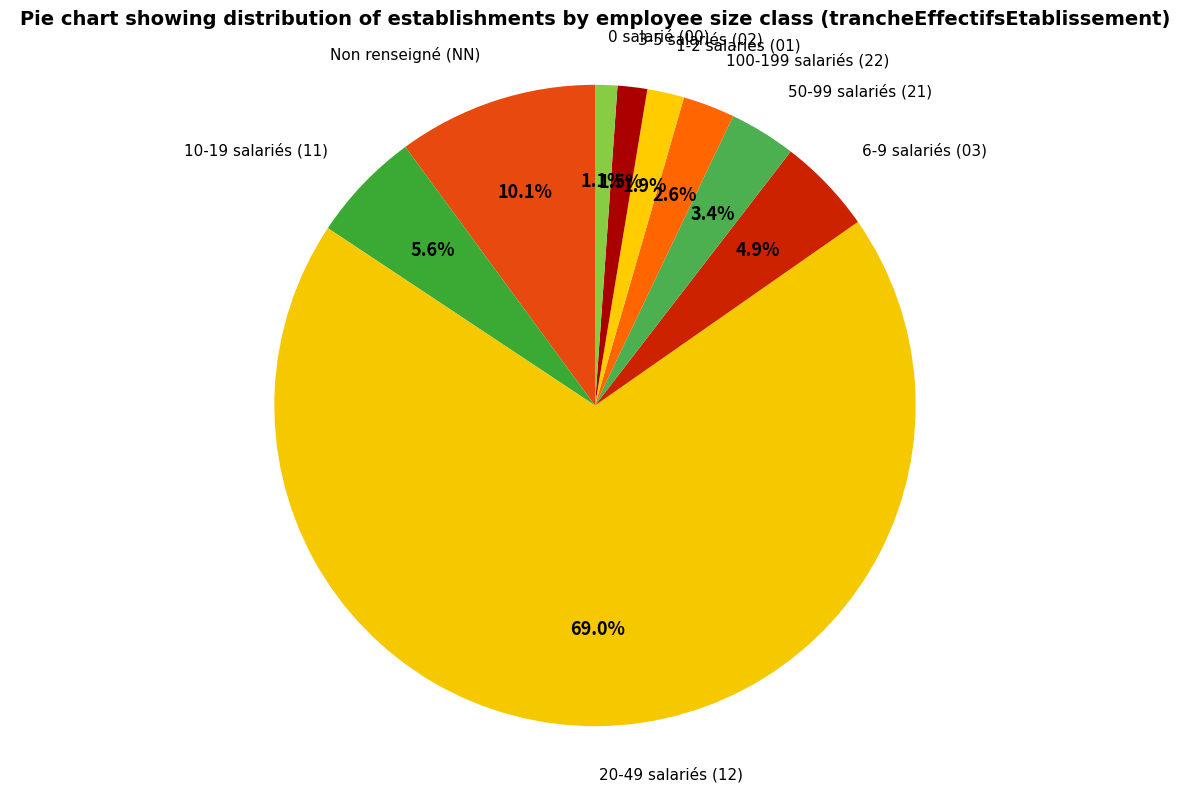

Approximately how many times larger is the value at 6-9 salariés (03) compared to 10-19 salariés (11)?

0.9